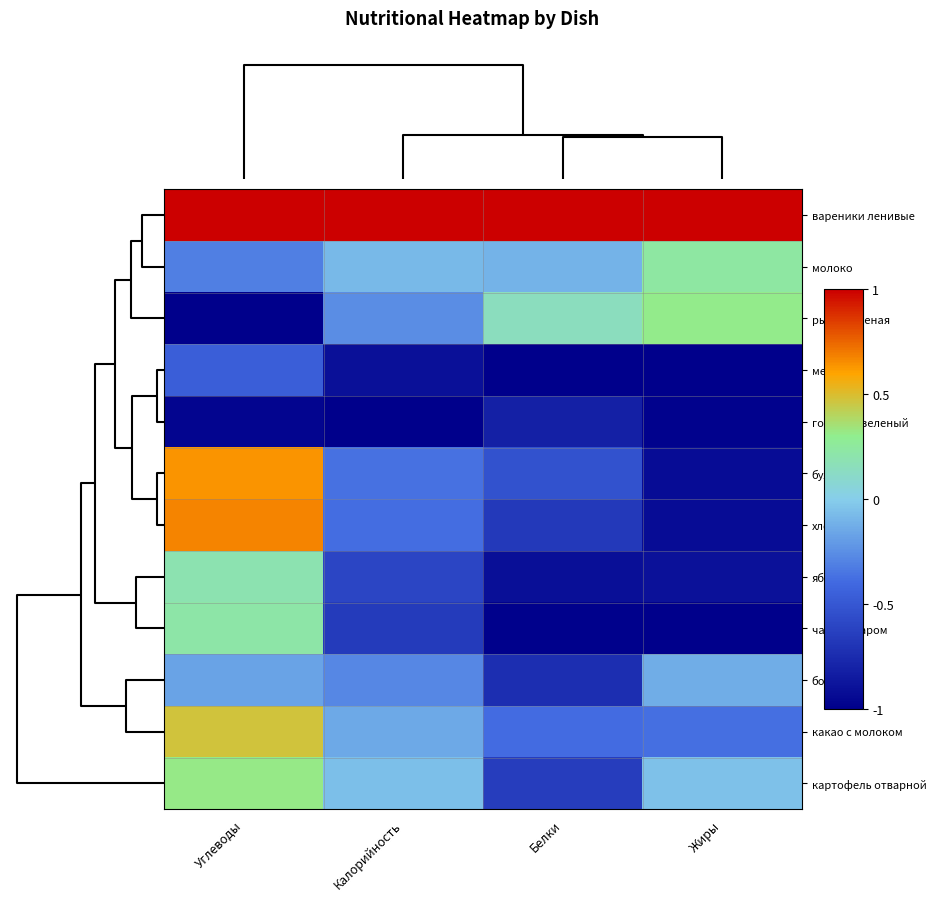

What is the maximum value shown in the chart?

1.0